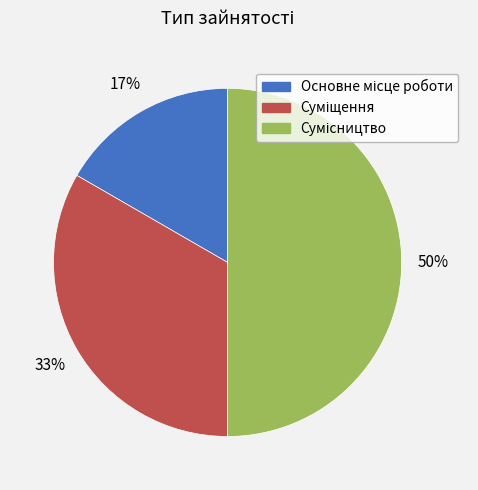

How many segments does this pie chart have?

3